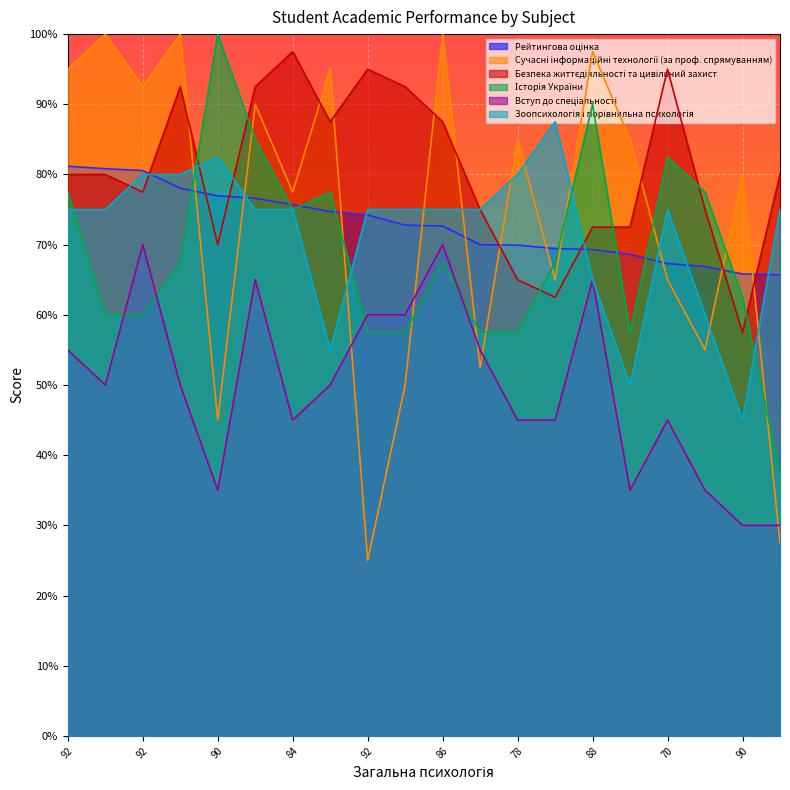

At which label does Безпека життєдіяльності та цивільний захист first exceed 80?

84